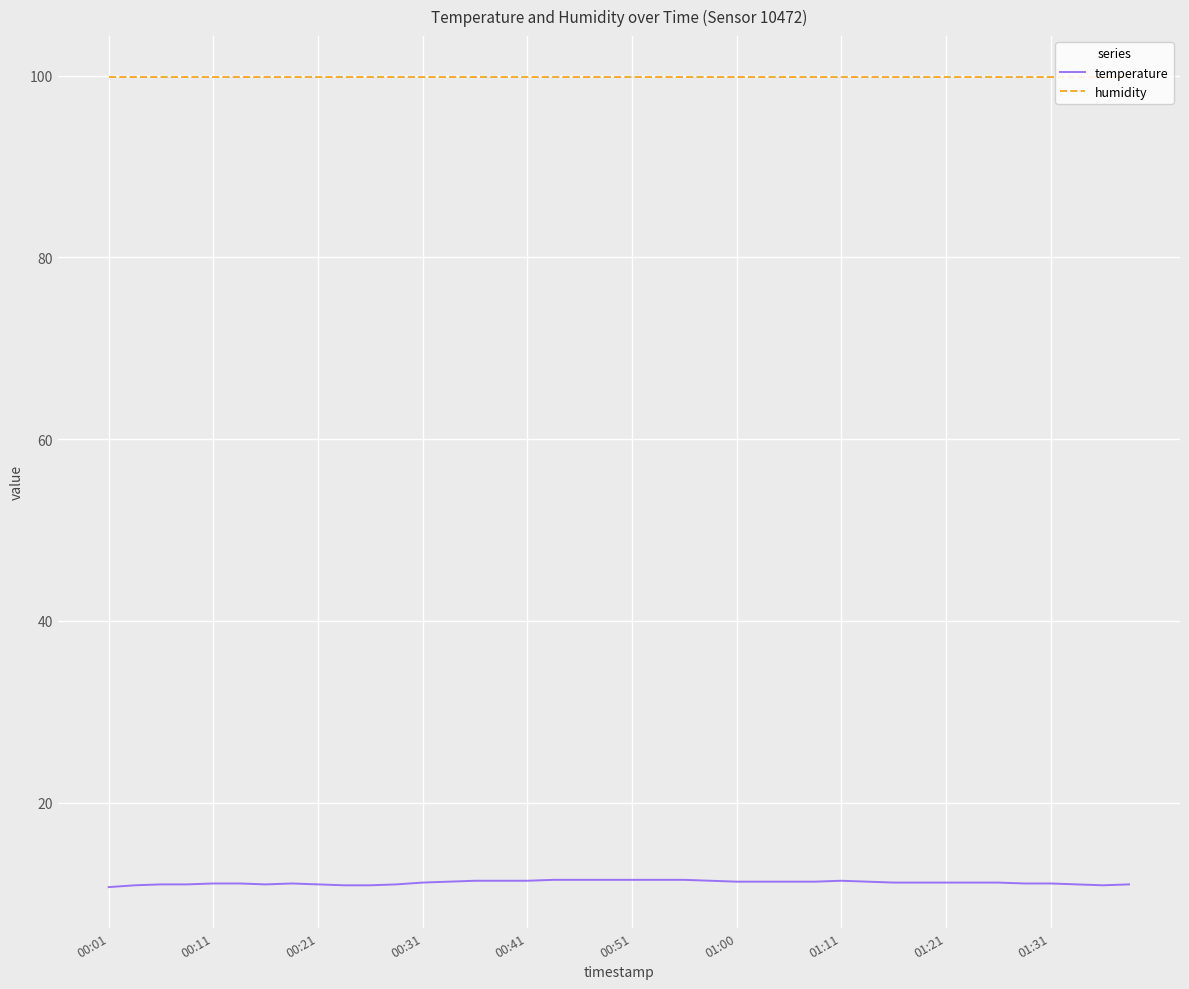

Which series has the largest range (max minus min)?

temperature